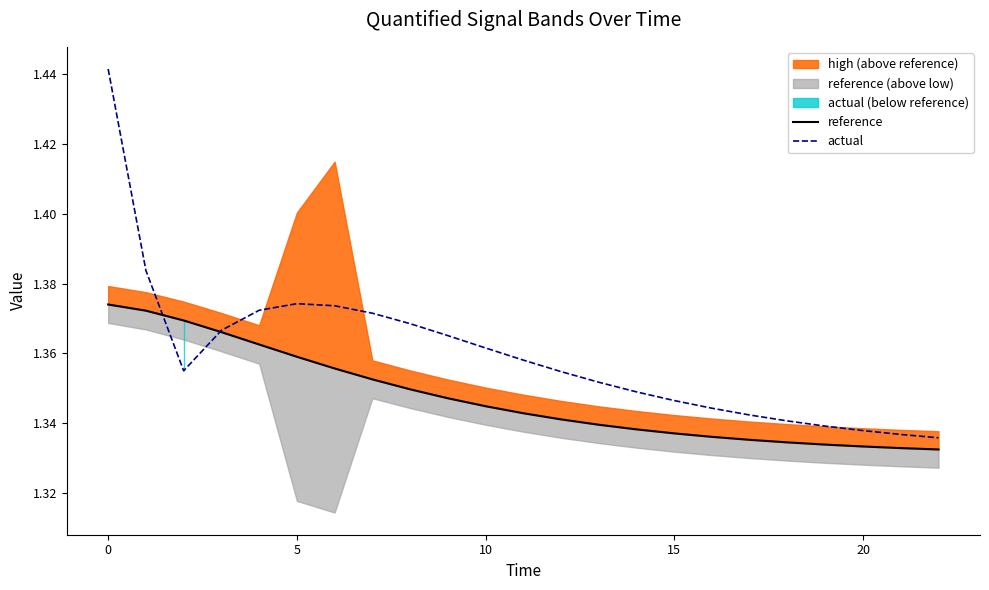

Is it true that actual equals 2.1 at 5?

False